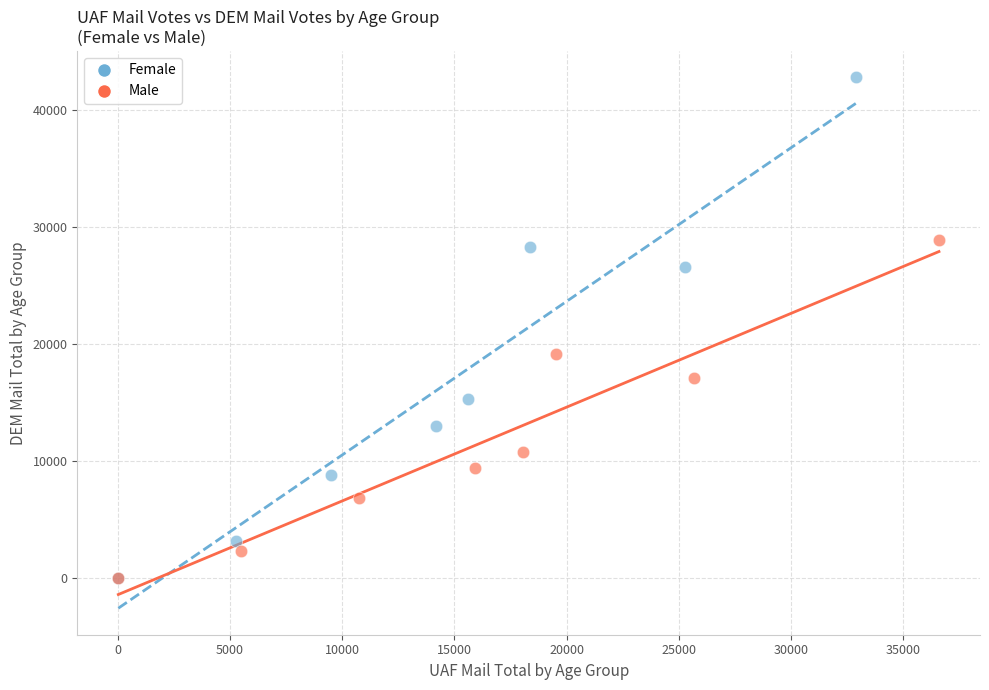

Which series has the widest spread of Y values?

Female